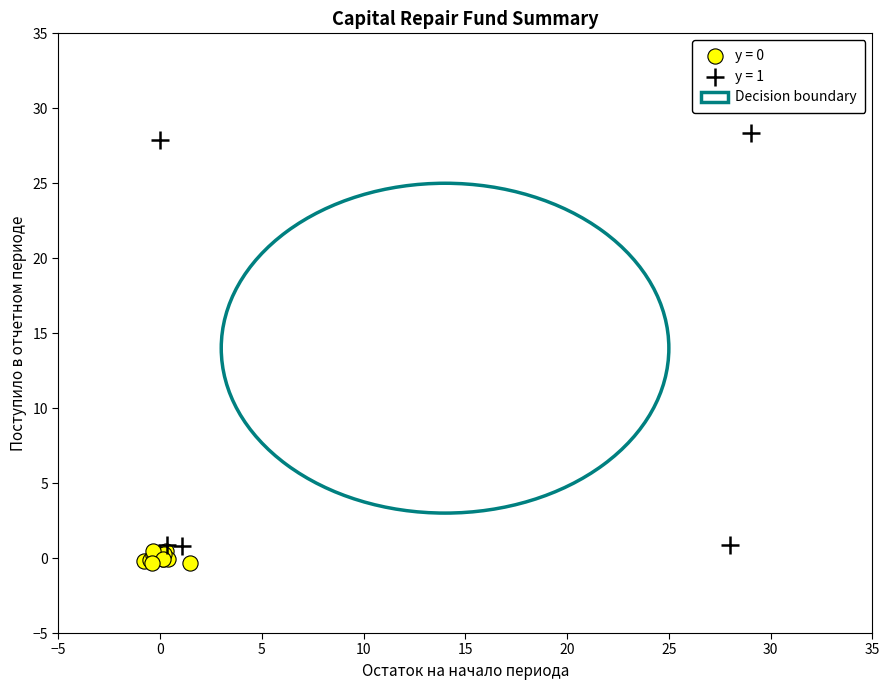

Which series has the widest spread of Y values?

y = 1